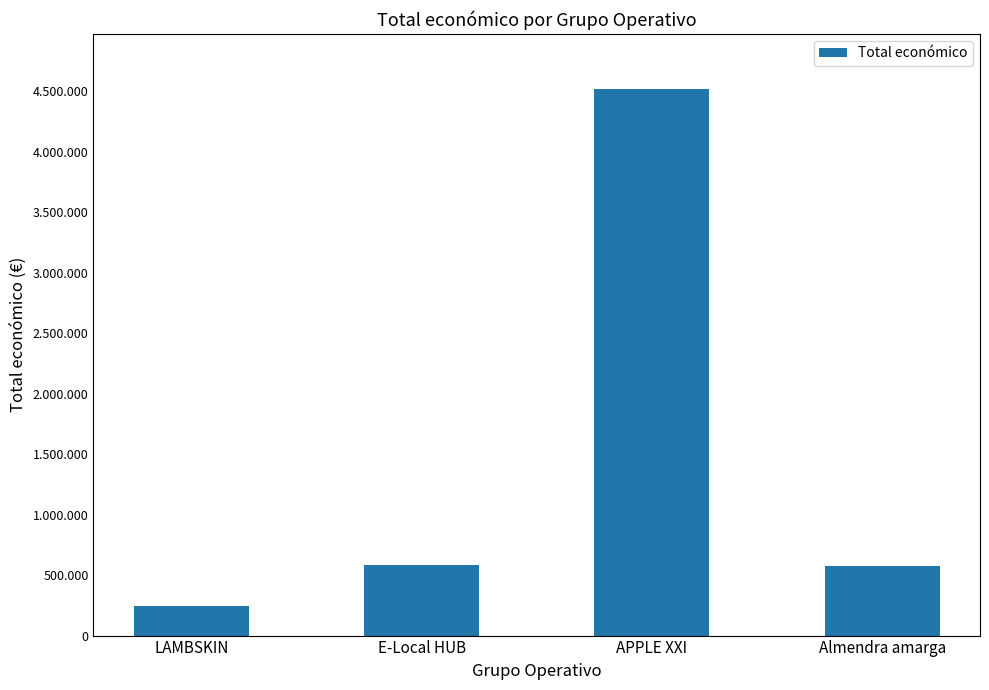

Are the bars horizontal?

No